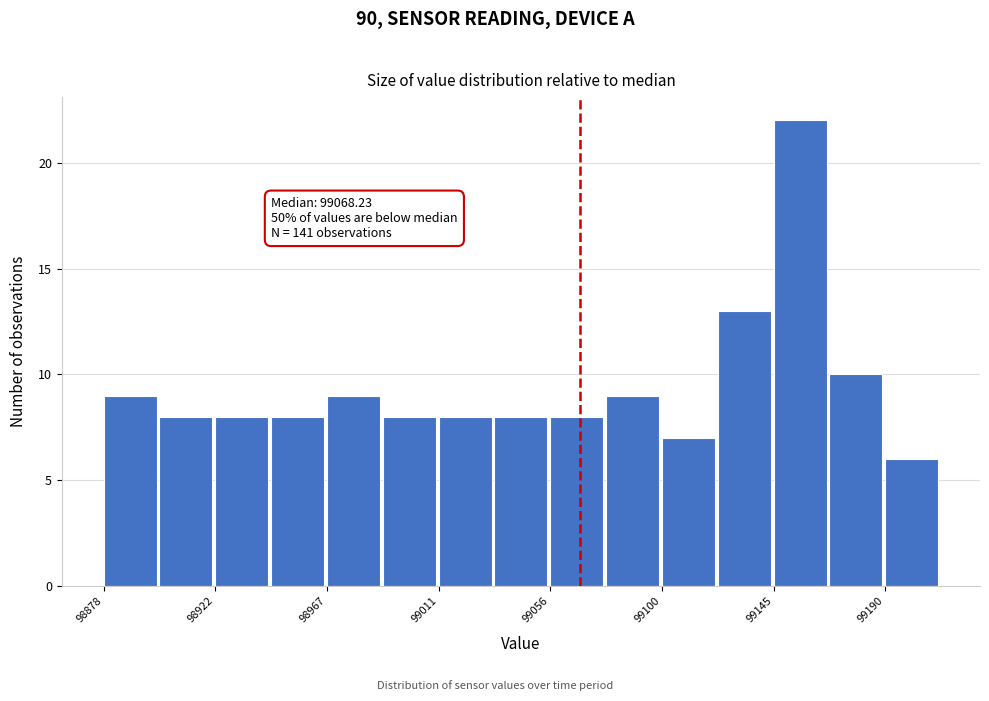

Which range on the x-axis has the tallest bar?

99145 to 99170